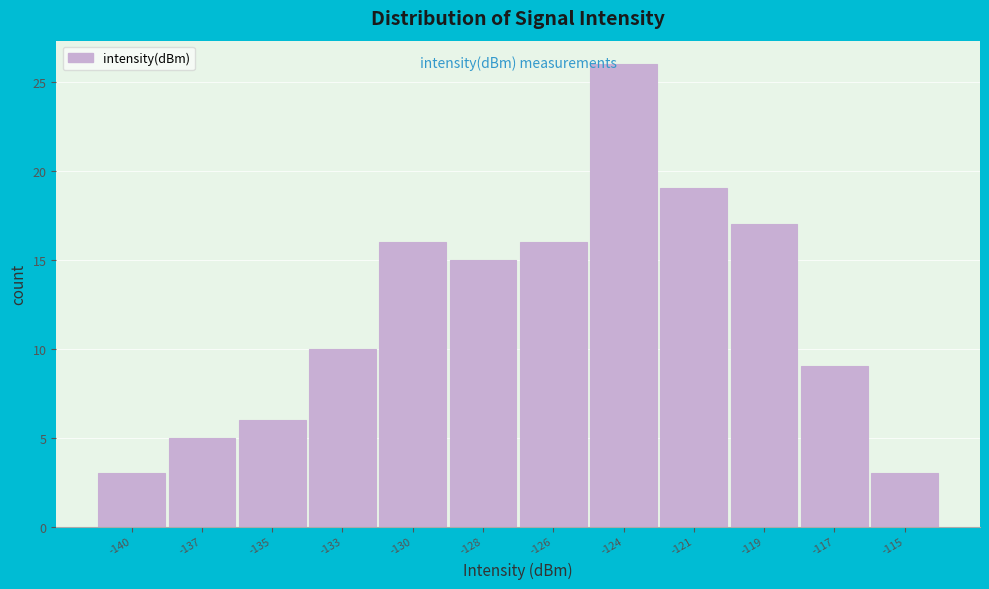

Reading left to right, list all the values displayed in this chart.

3	5	6	10	16	15	16	26	19	17	9	3